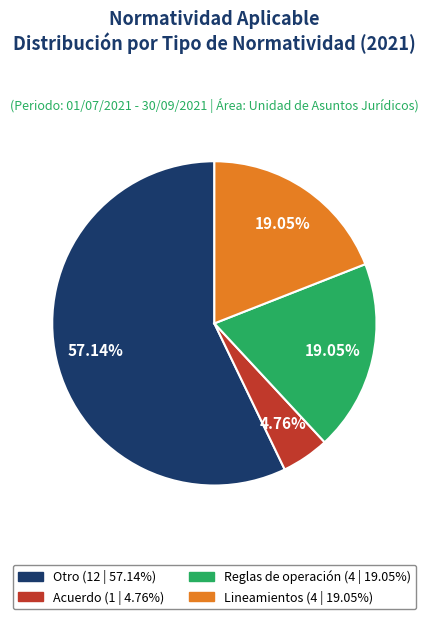

Is Otro the majority of the pie?

Yes